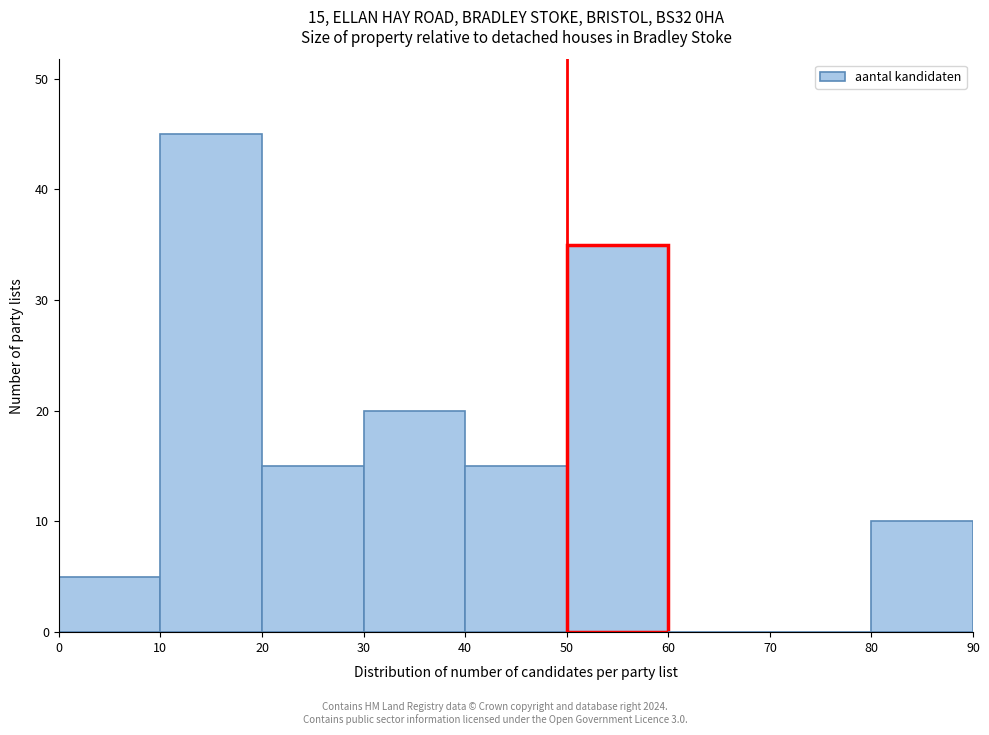

Over which range of the x-axis is the bar tallest?

10 to 20